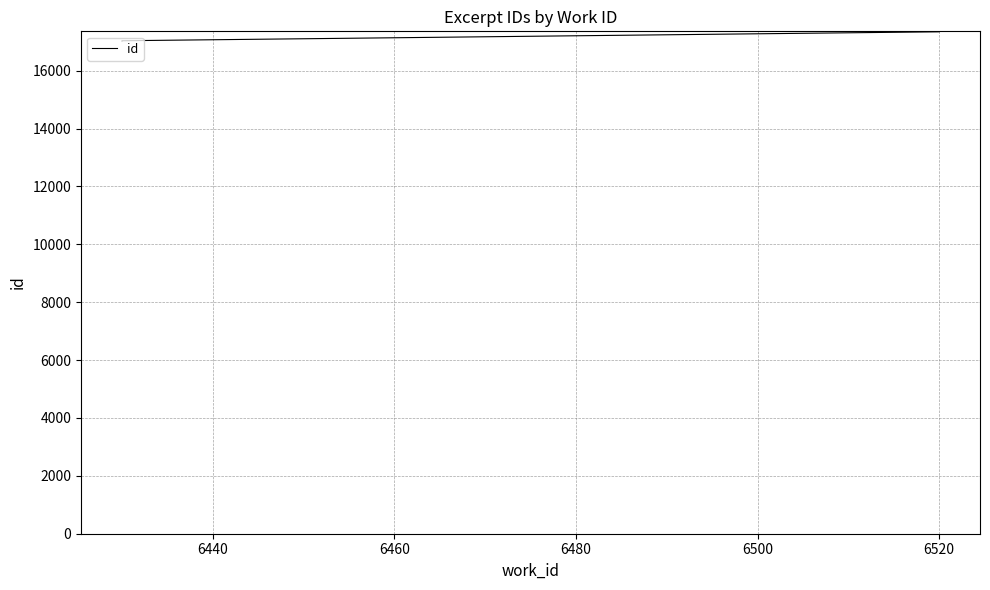

Is it true that the value at 6520 is 17344?

True